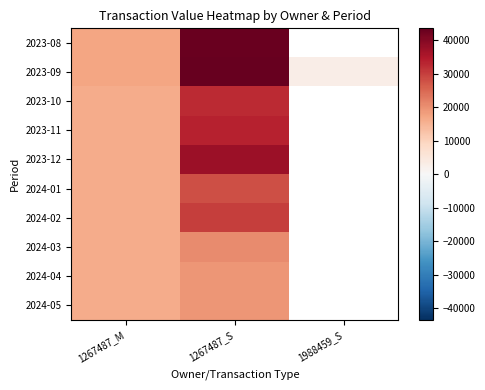

What is the difference between the maximum and minimum values in the 2024-05 series?

2857.0